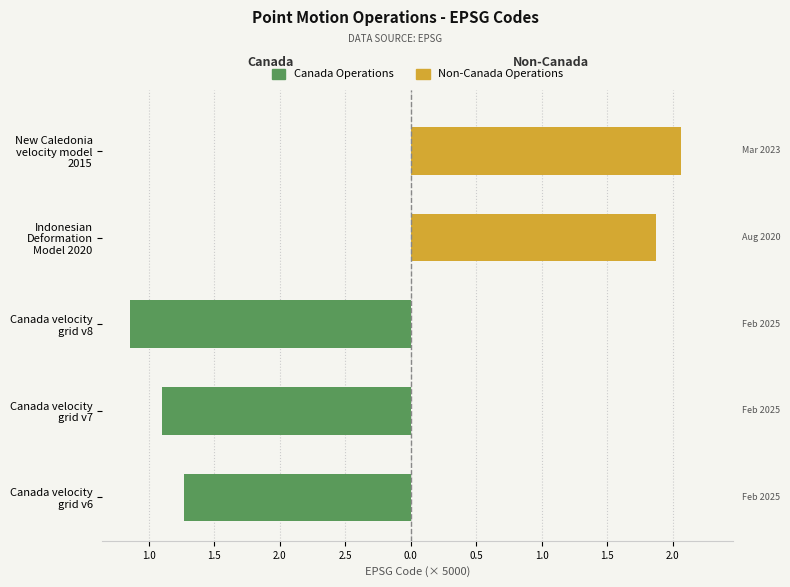

What is the value of the Canada Operations bar at the 3rd from the left?

-2.1